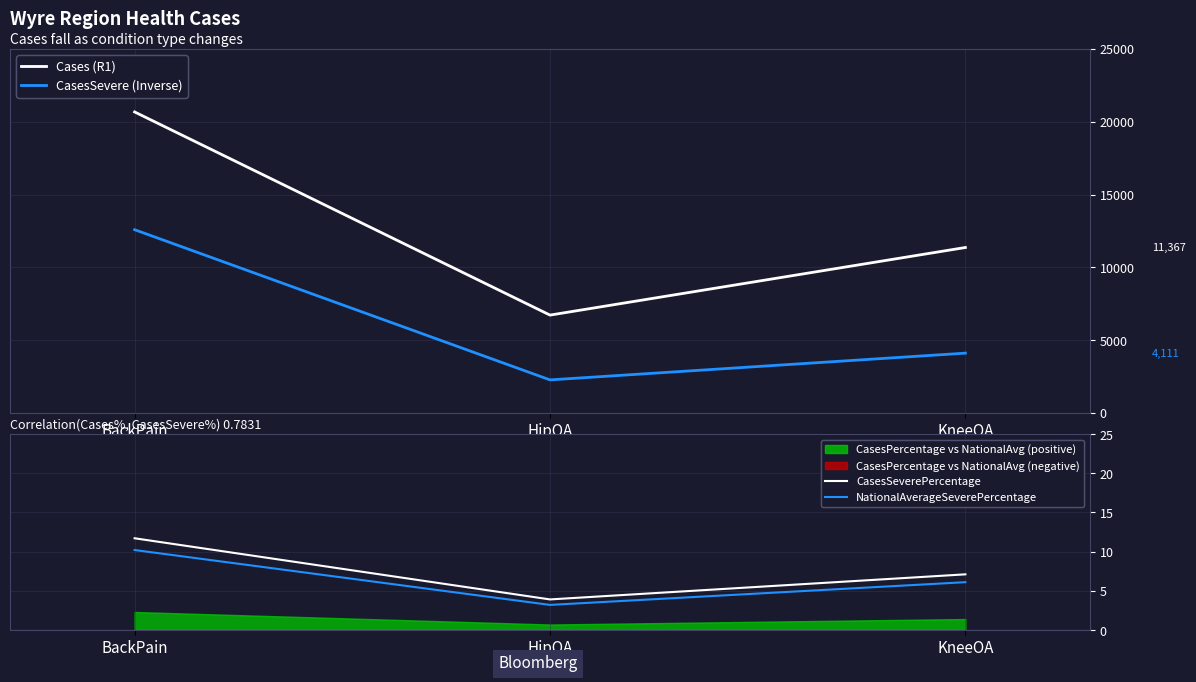

What is the value of the CasesSevere (Inverse) point at the 3rd from the left?

4111.0